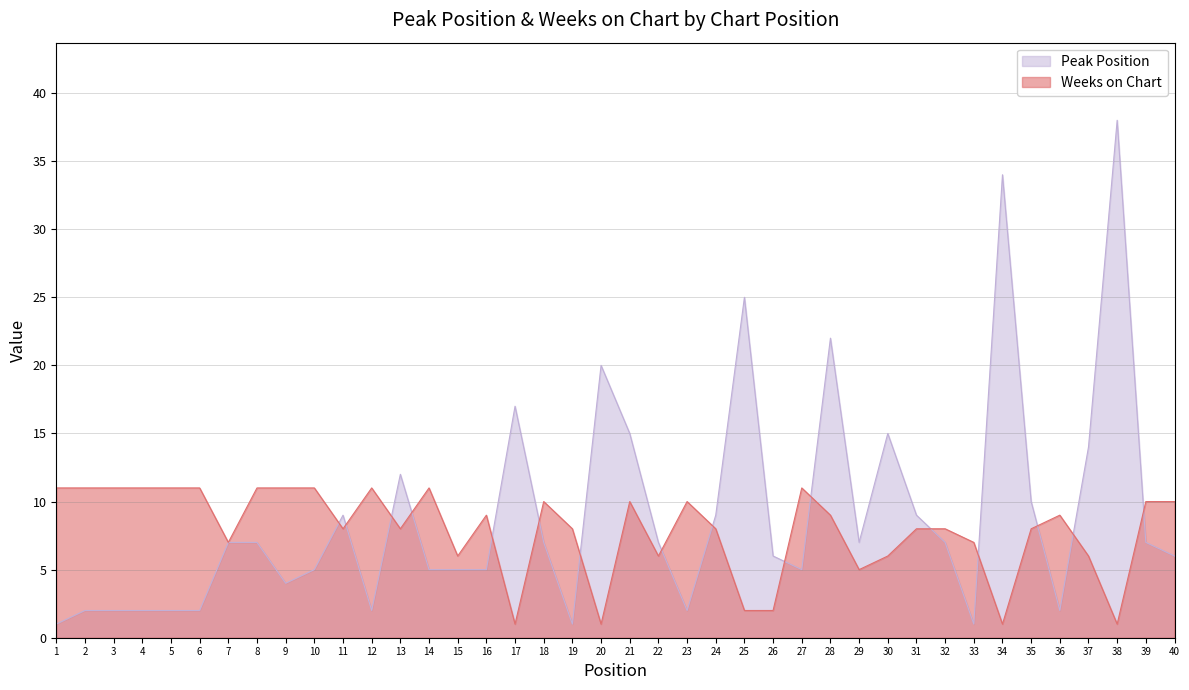

How many intersections are there between Peak Position and Weeks on Chart?

16